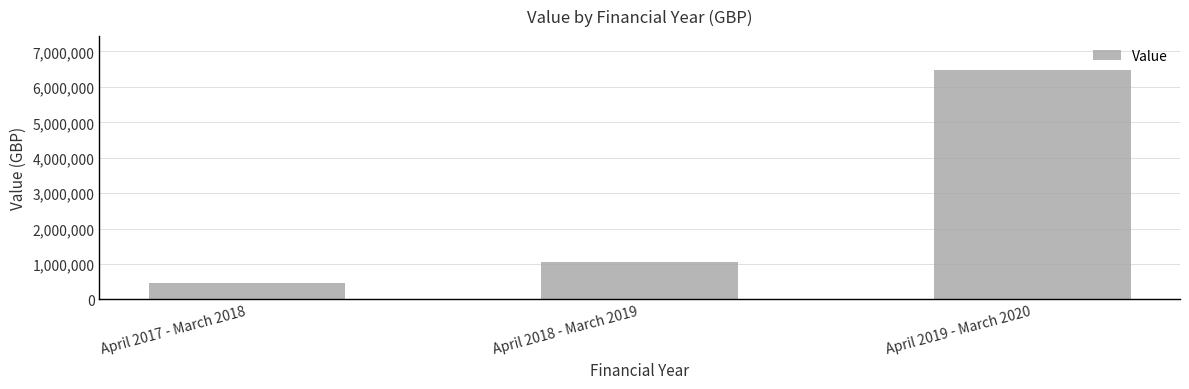

What is the label of the 1st bar from the left?

April 2017 - March 2018